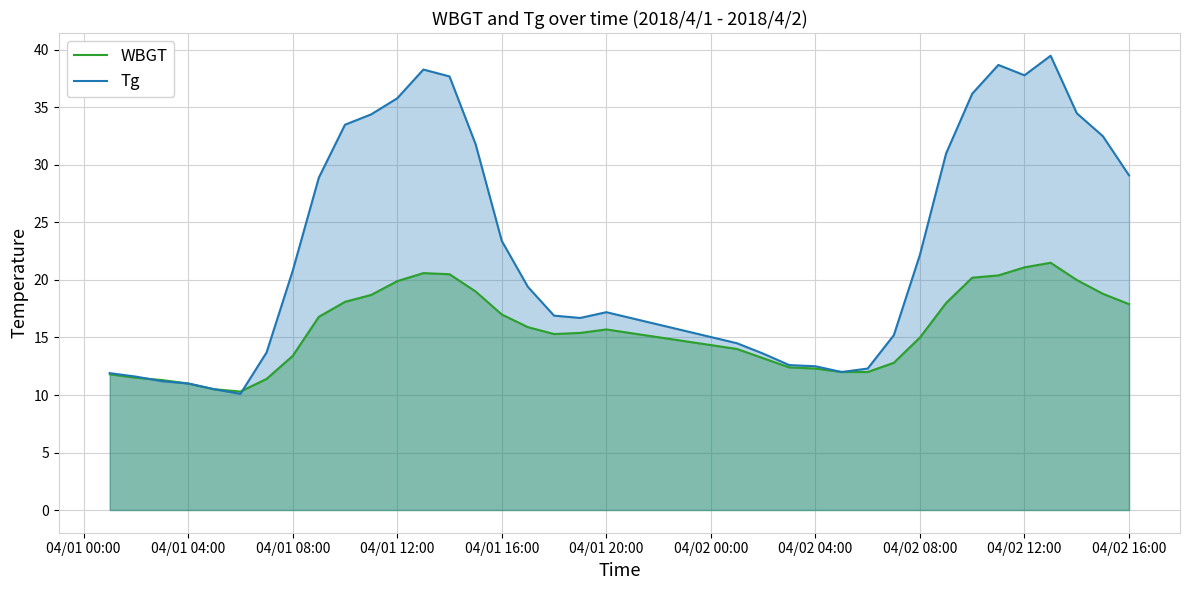

What is the minimum value shown in the chart?

10.1